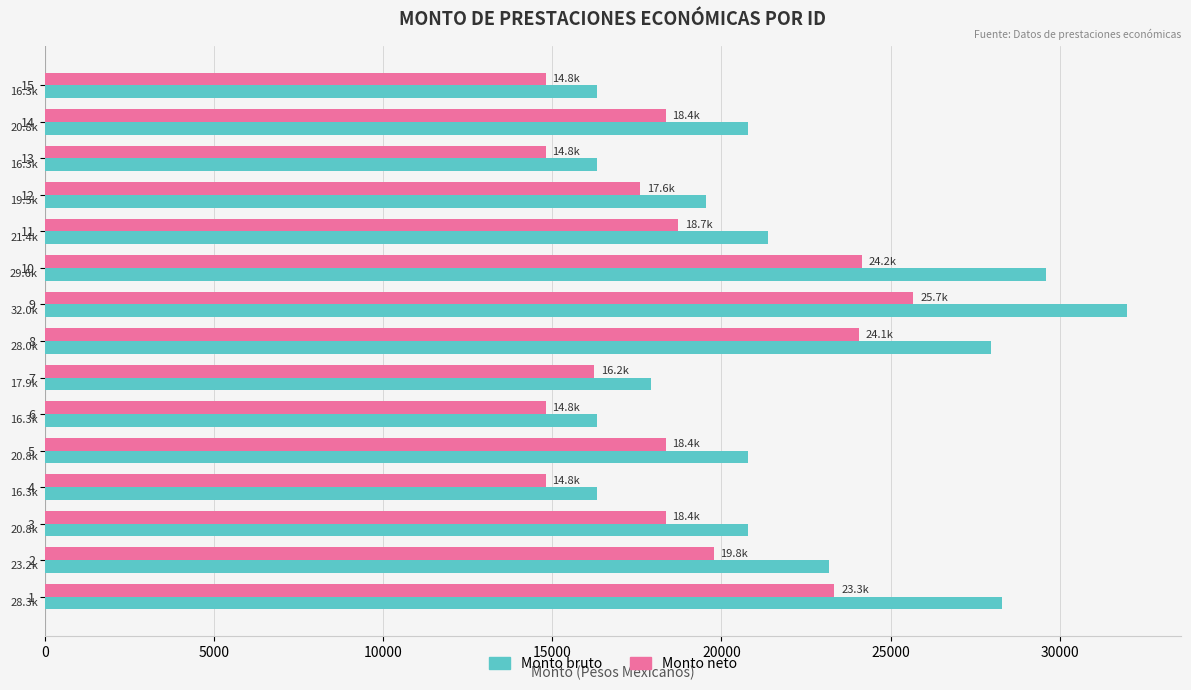

What are all the series names shown in the legend?

Monto bruto, Monto neto